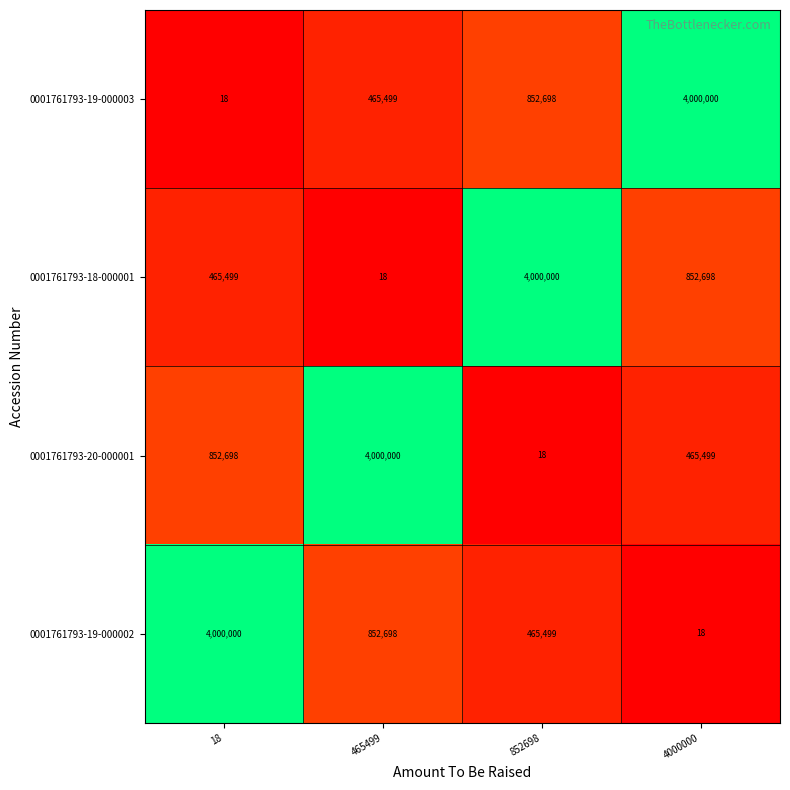

The 0001761793-19-000003 series shows 6898153 at 4000000. True or false?

False